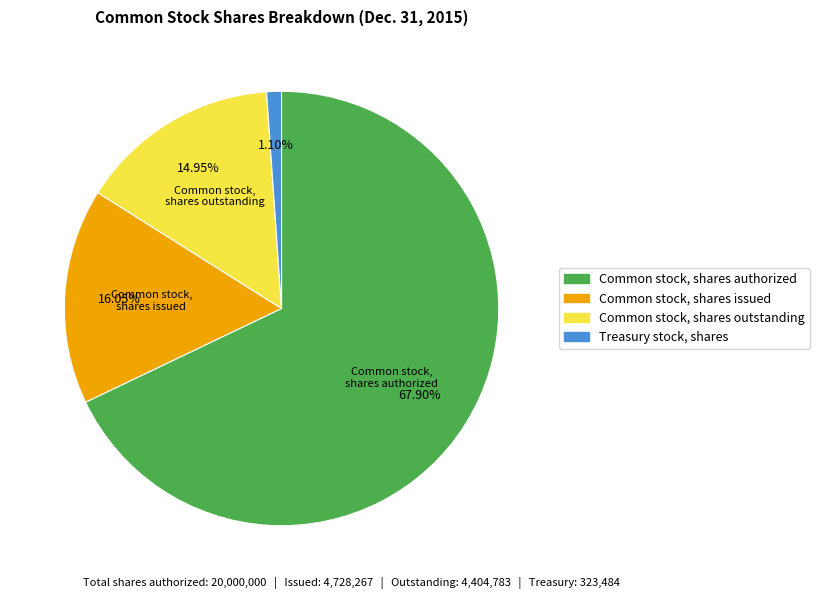

Do Common stock, shares issued and Treasury stock, shares together represent more than half of the pie?

No